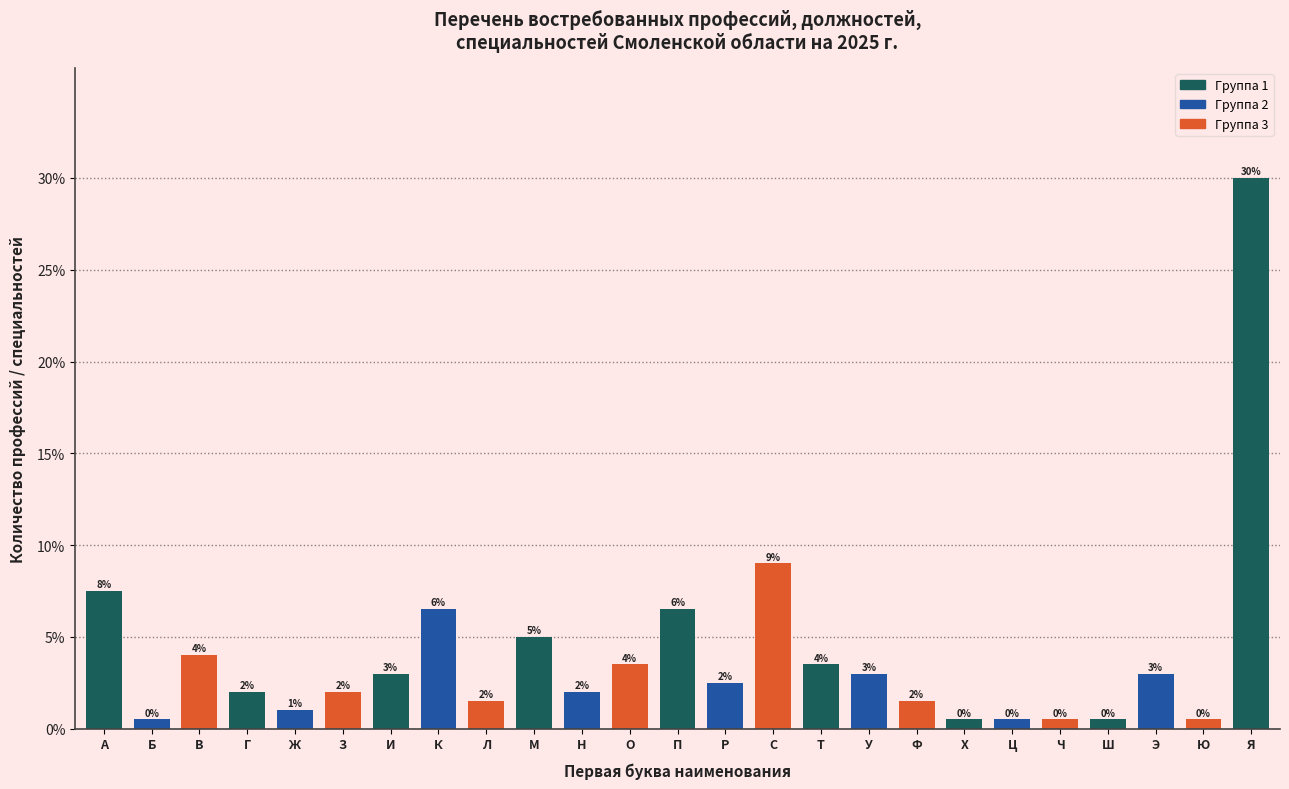

The value at Ю is 0.5. True or false?

True